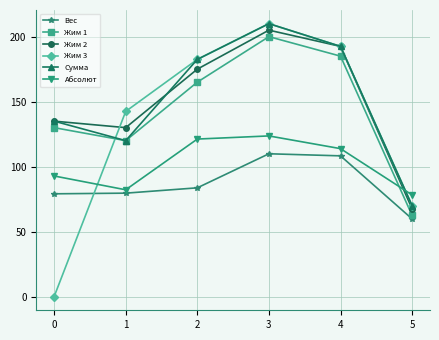

How many data points in Сумма are less than 182?

3